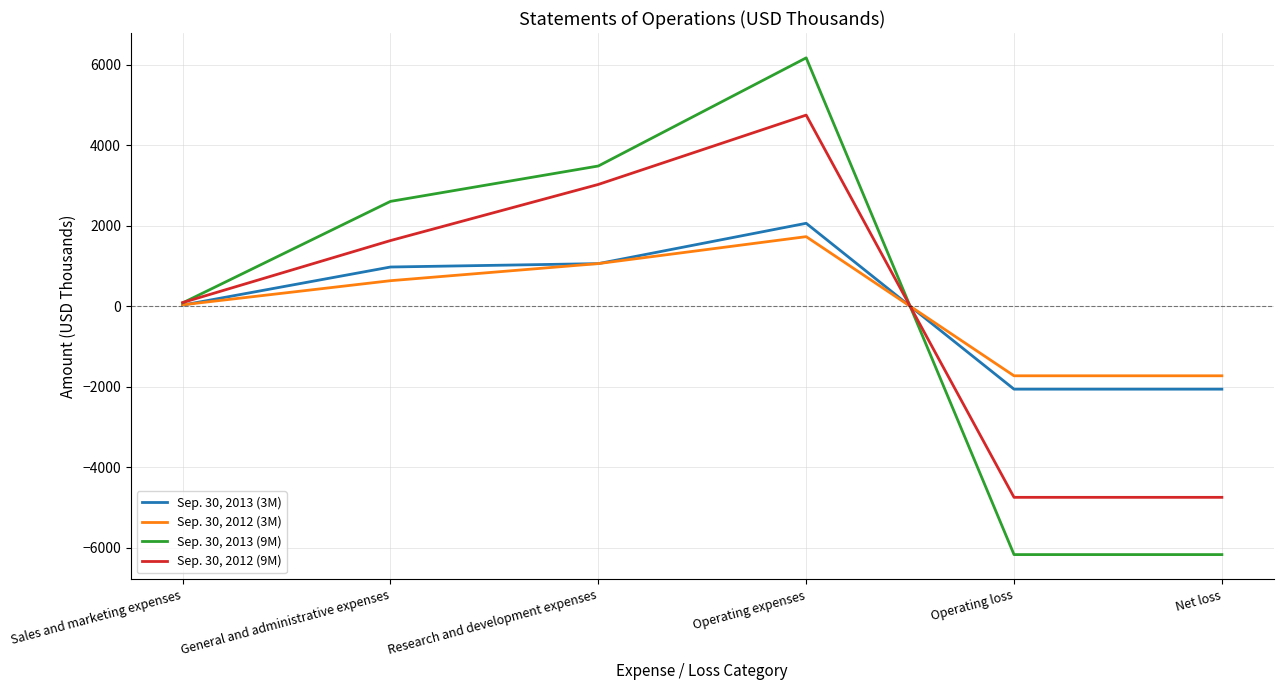

What position from the right is General and administrative expenses?

5